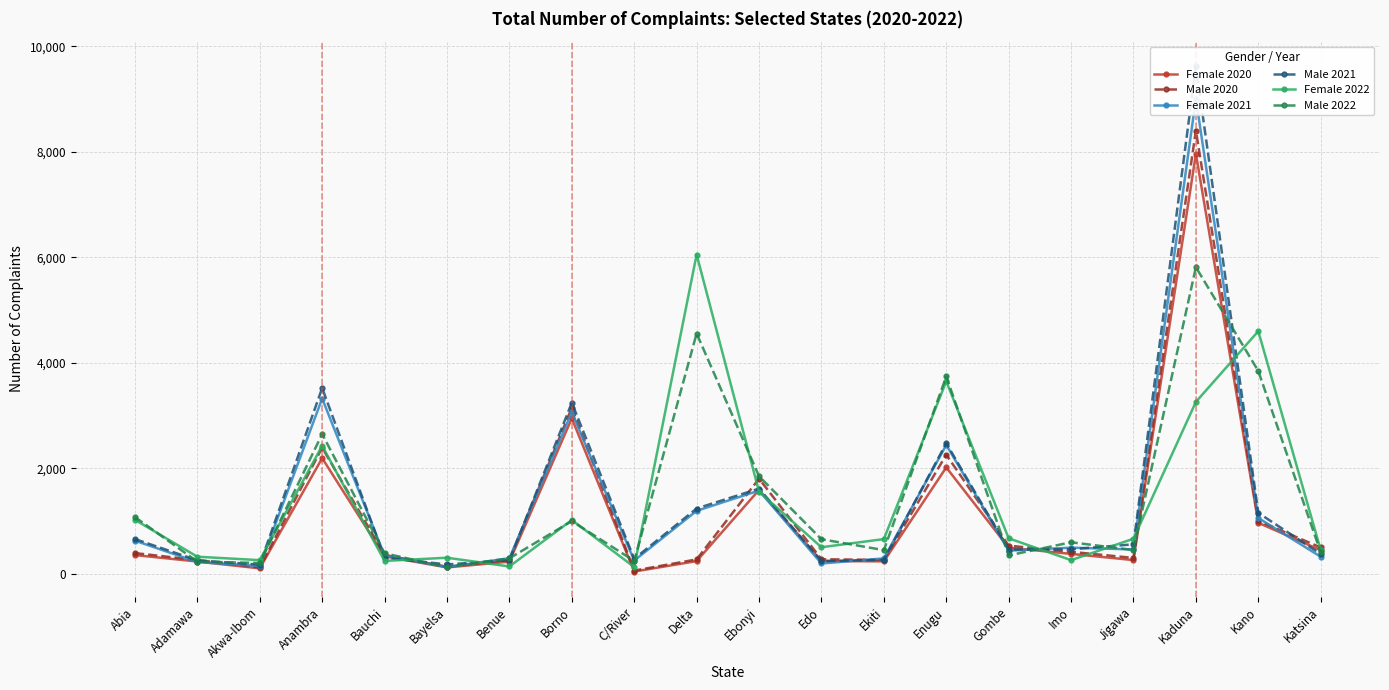

Is the value of Female 2020 at Adamawa greater than the value of Male 2021 at Benue?

No